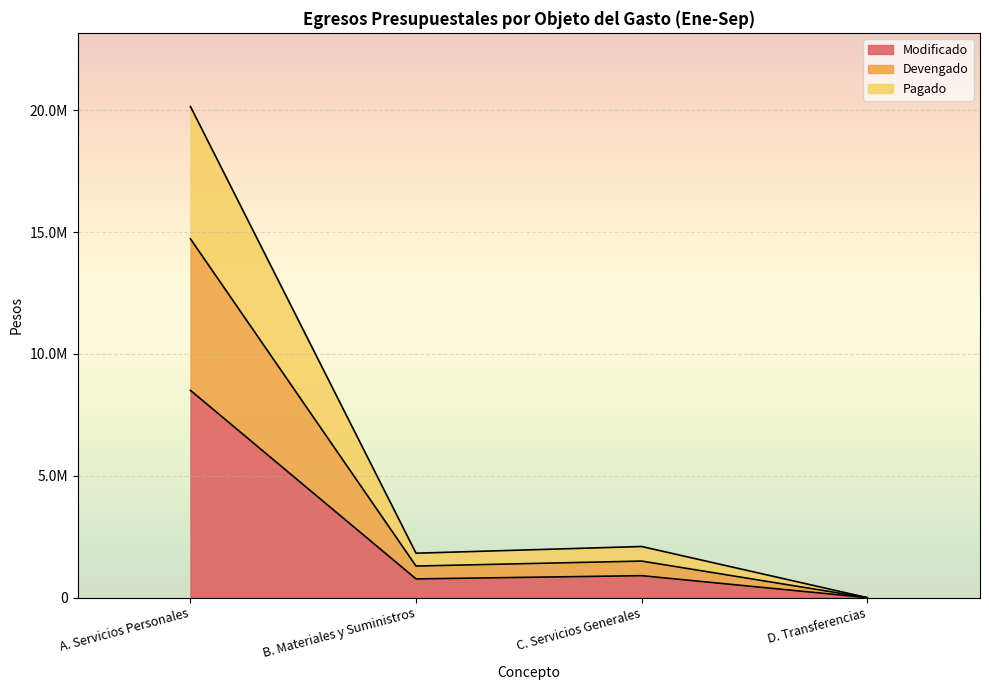

What is the difference between the Pagado values at C. Servicios Generales and B. Materiales y Suministros?

275472